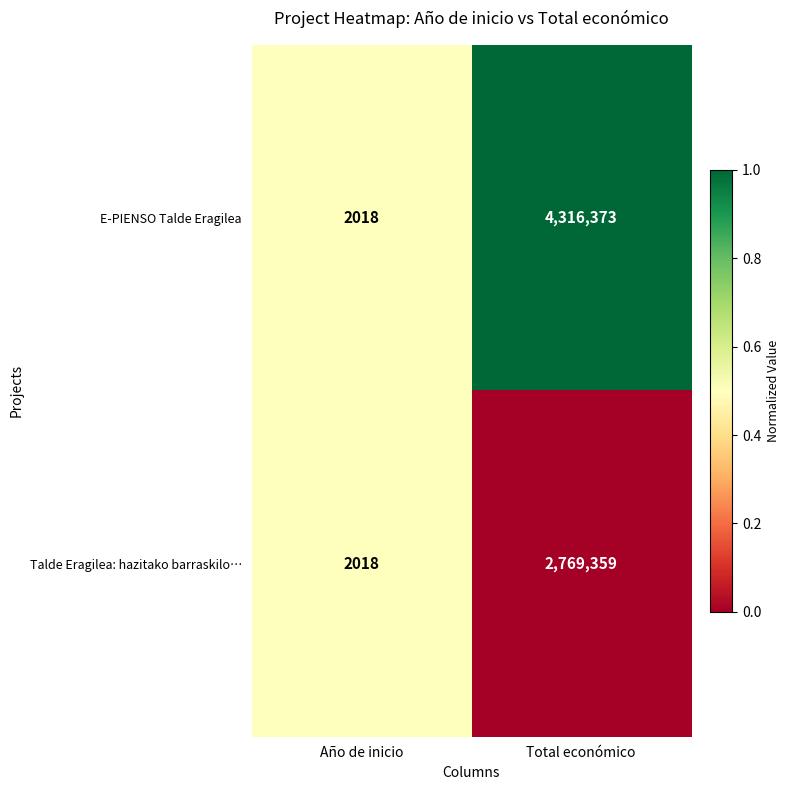

How many distinct data groups are displayed?

2